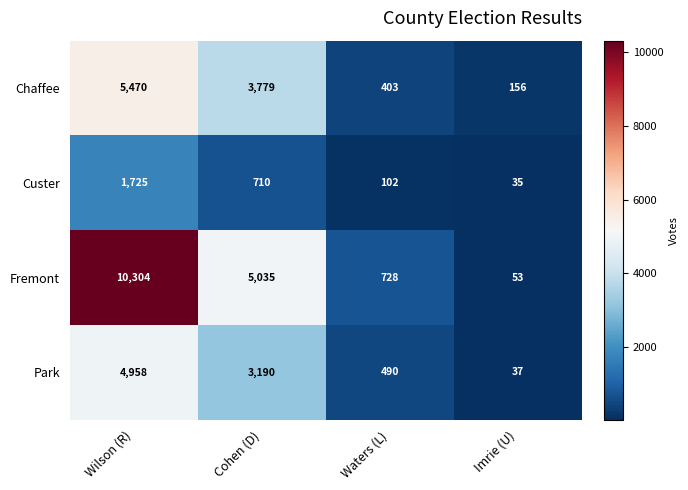

Read the Fremont value at Cohen (D).

5035